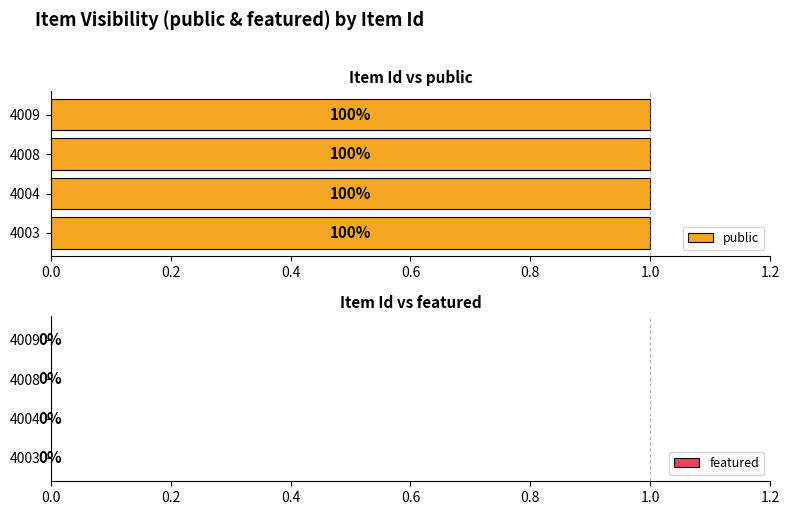

List the series in order of their peak value, highest first.

public, featured